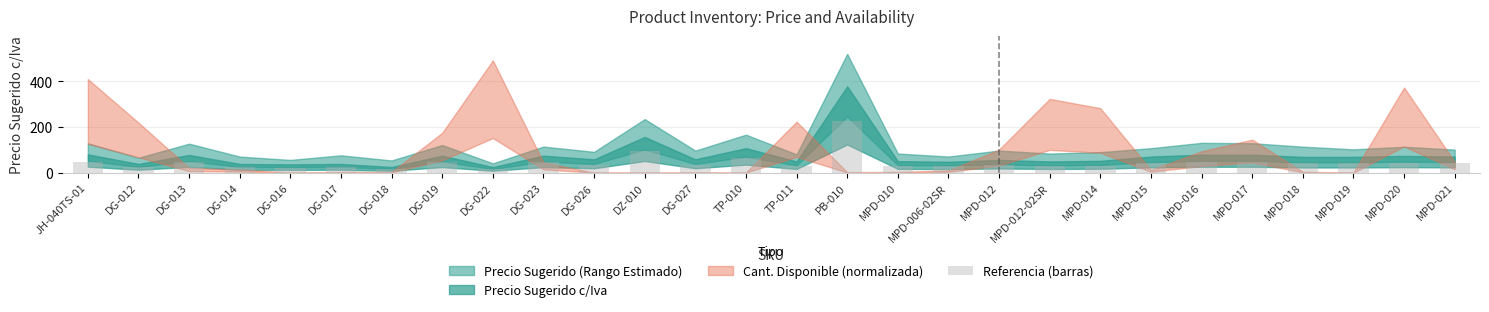

What is the label of the 23rd bar from the left?

MPD-016